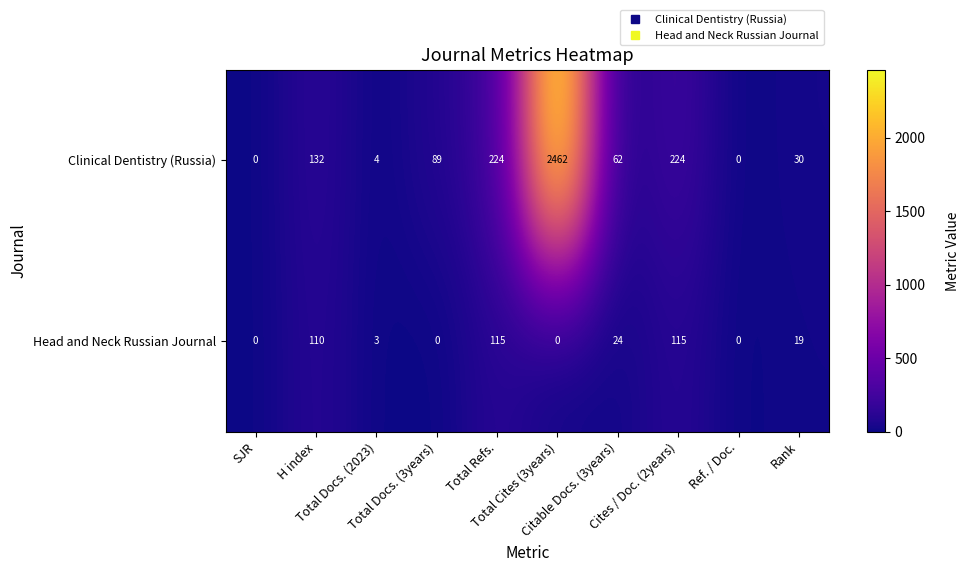

Which series has the largest total across all categories?

Clinical Dentistry (Russia)